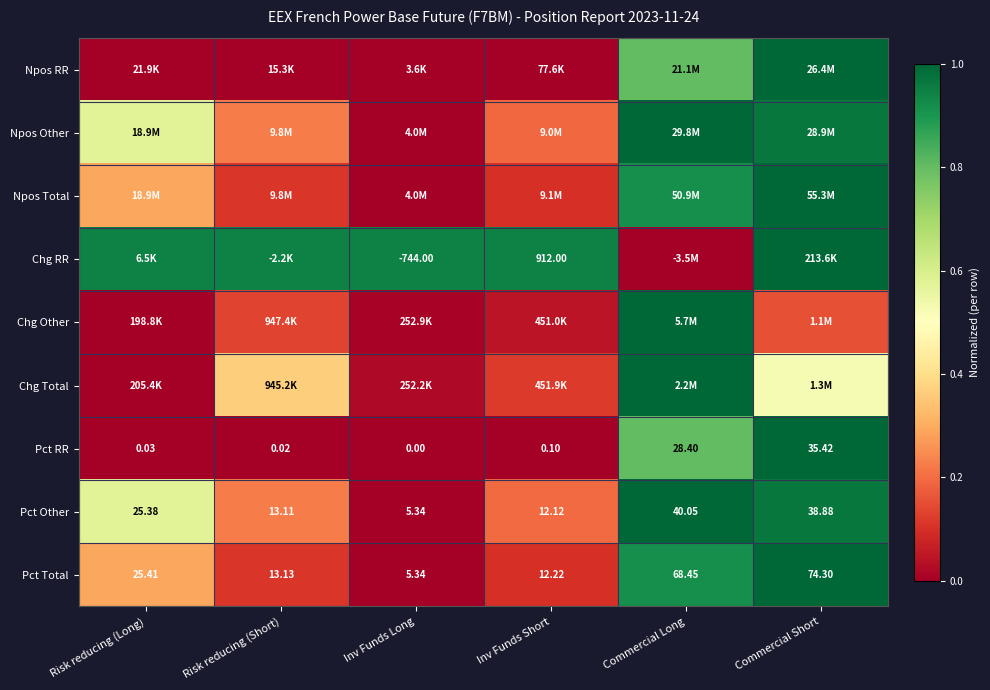

Where does the Pct Other series first go above 25?

Risk reducing (Long)